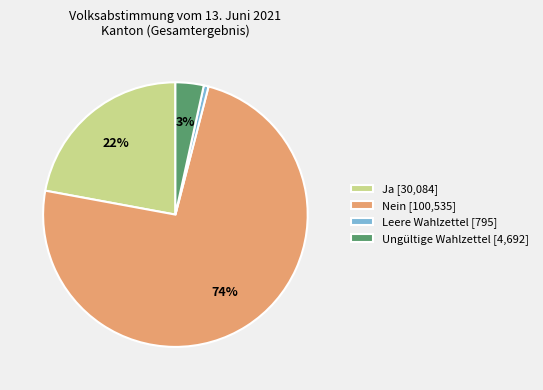

True or false: Leere Wahlzettel [795] accounts for 14% of the total.

False